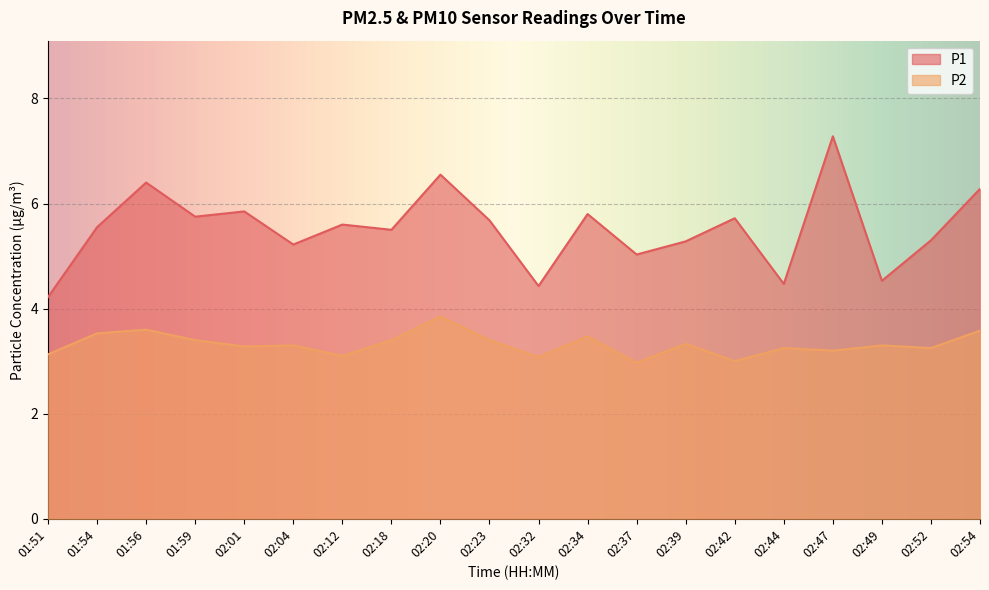

The P2 series shows 6.0 at 01:56. True or false?

False